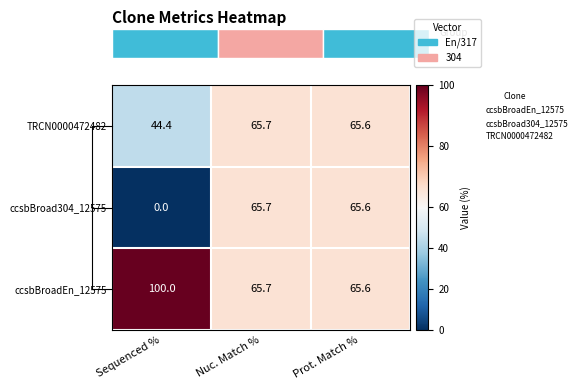

Rank the categories by ccsbBroad304_12575 value from highest to lowest.

Nuc. Match %, Prot. Match %, Sequenced %